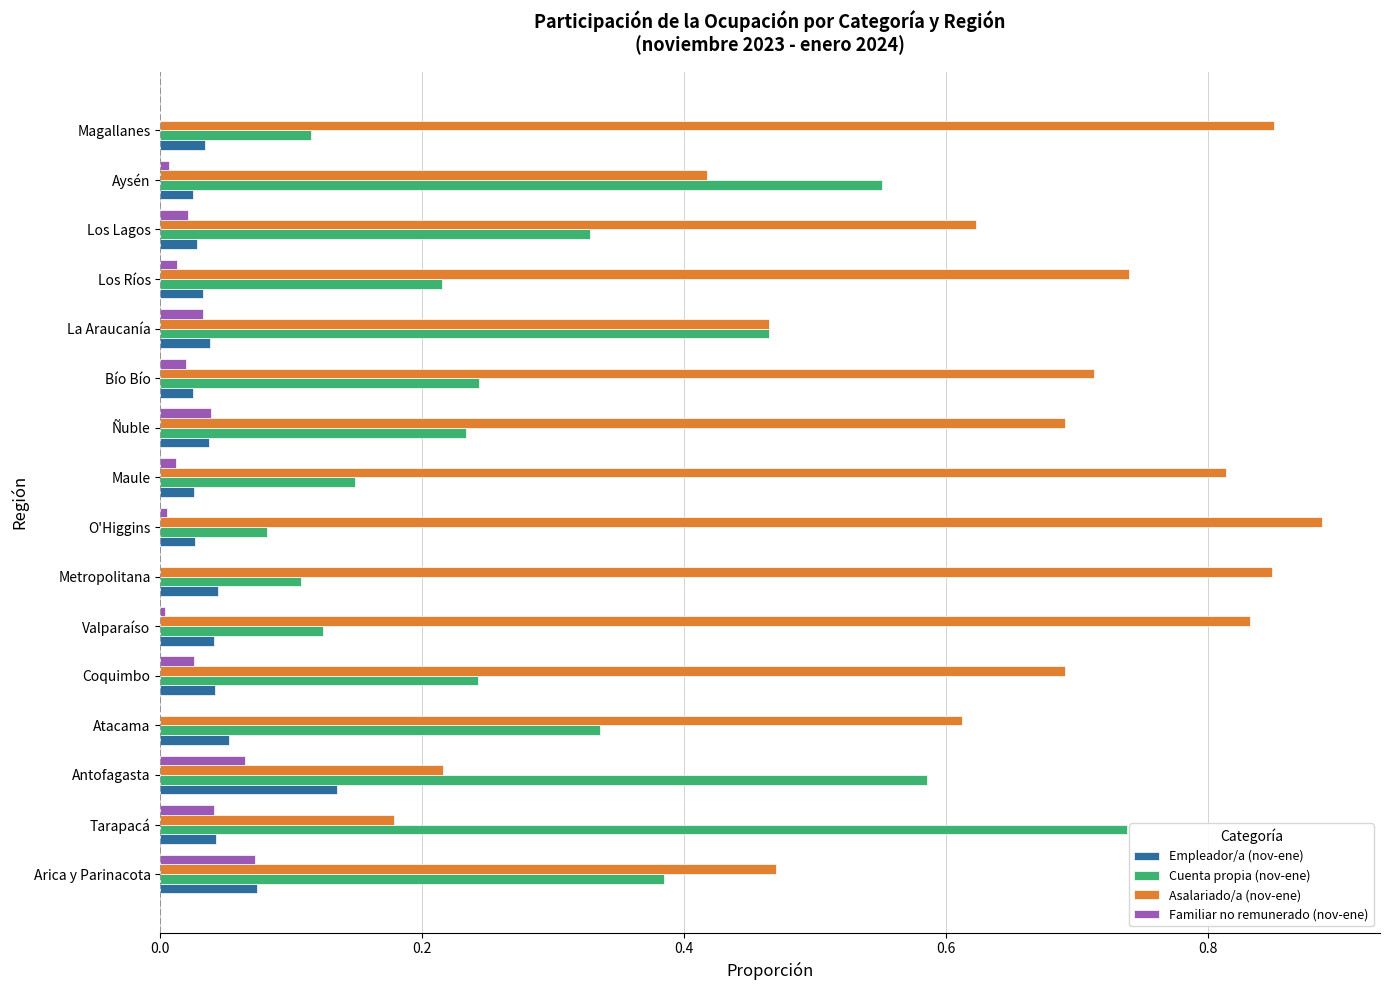

Which series has the largest total across all categories?

Asalariado/a (nov-ene)